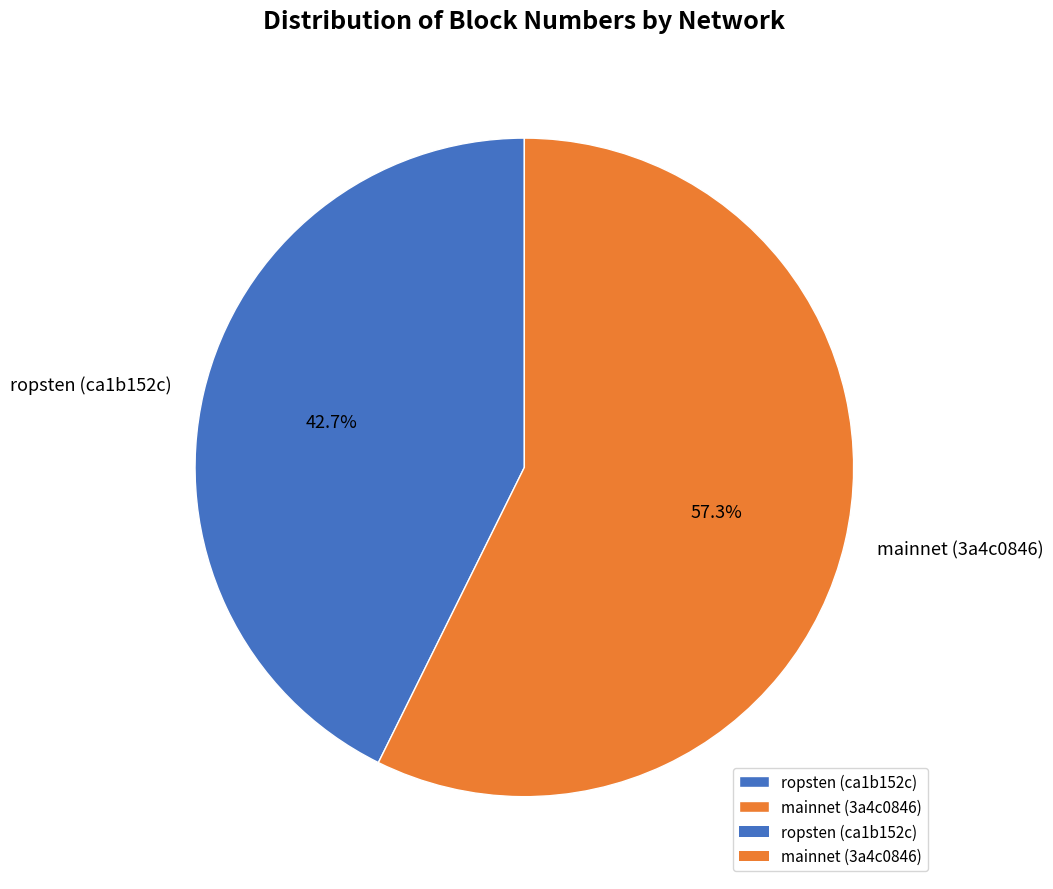

Is it true that mainnet (3a4c0846) is 57% of the pie?

True